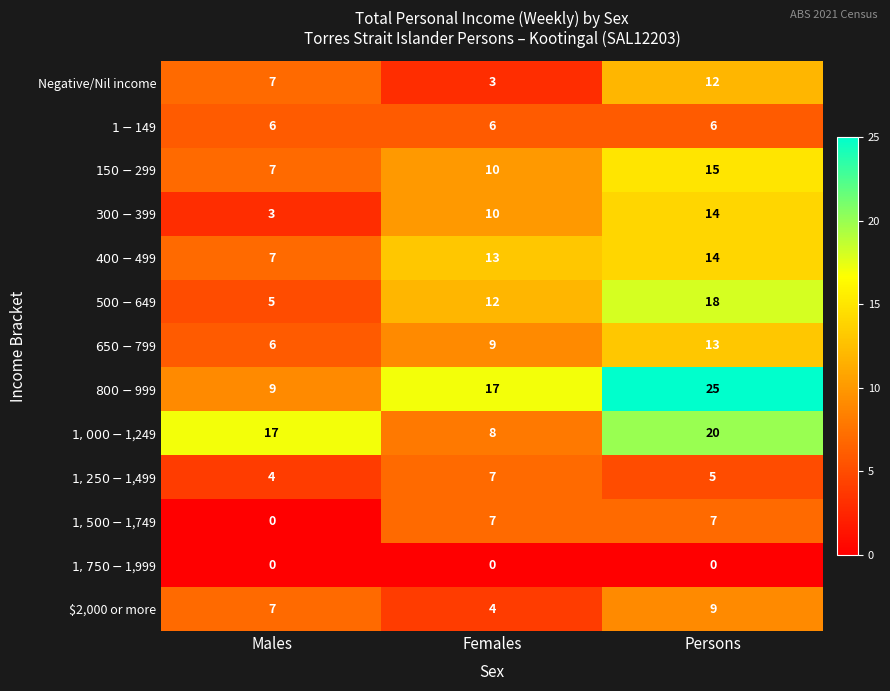

At which category is the sum across all series the highest?

Persons